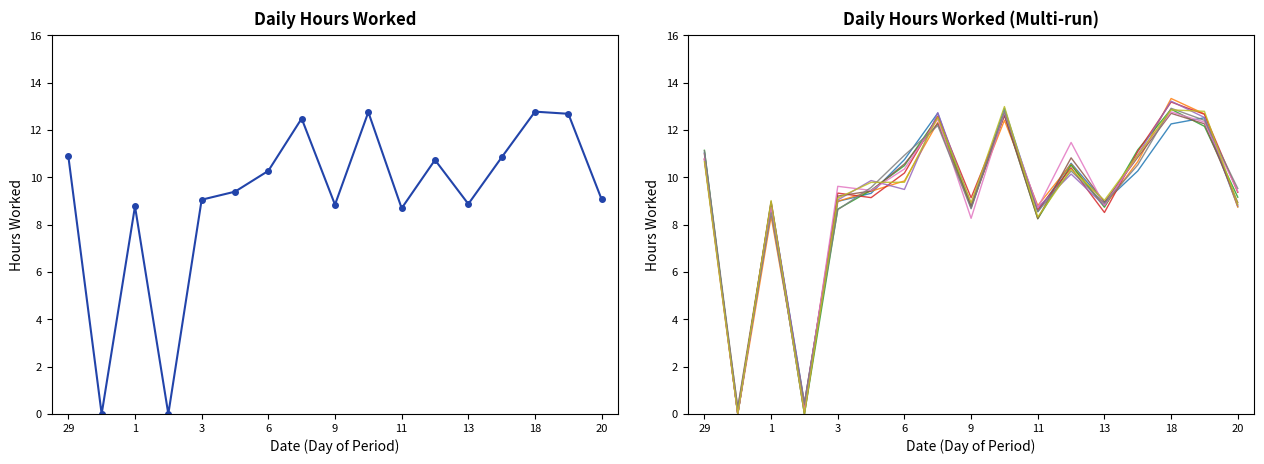

The chart shows a value of 13.3 at 9. True or false?

False